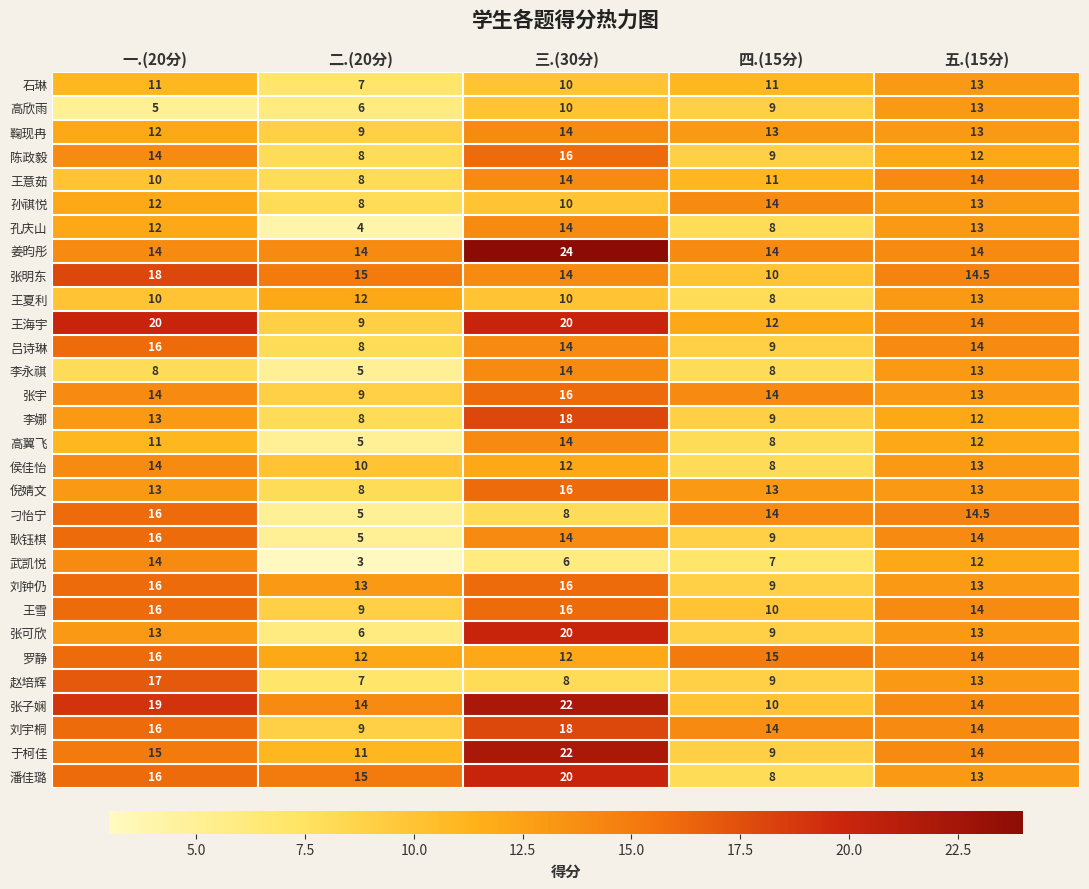

What is the highest value of the 刘钟仍 series?

16.0